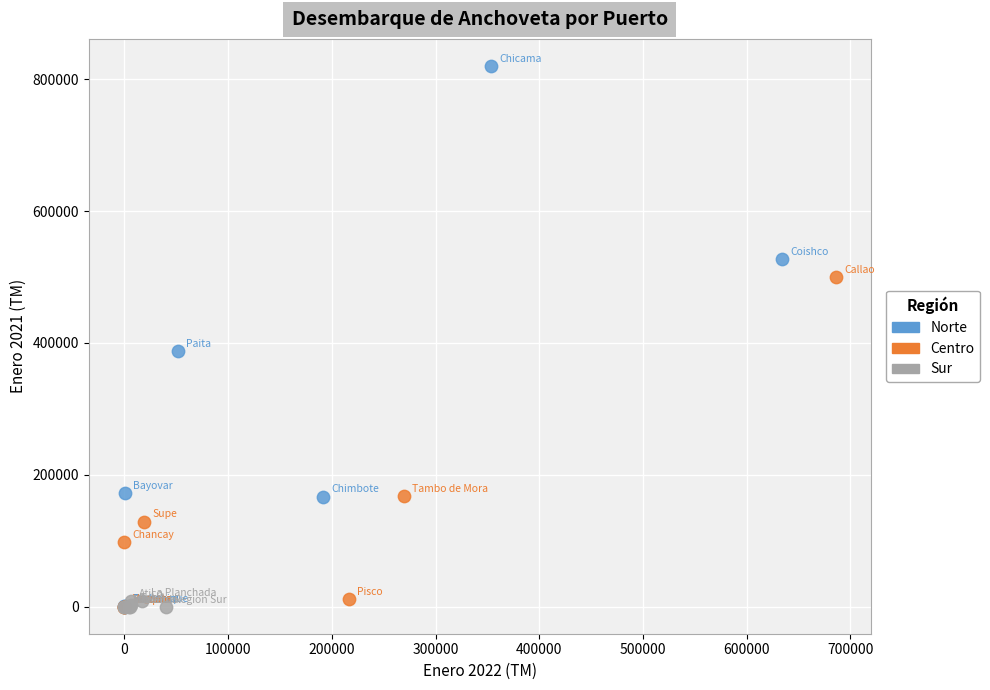

Which series has the largest Y range (max minus min)?

Norte